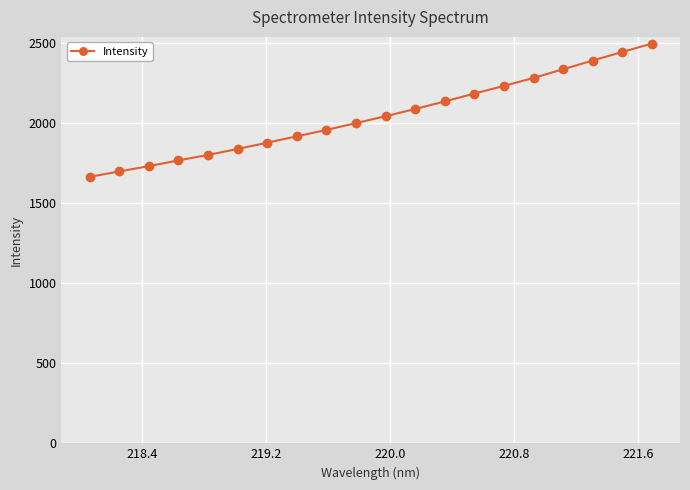

What is the greatest value displayed?

2498.4